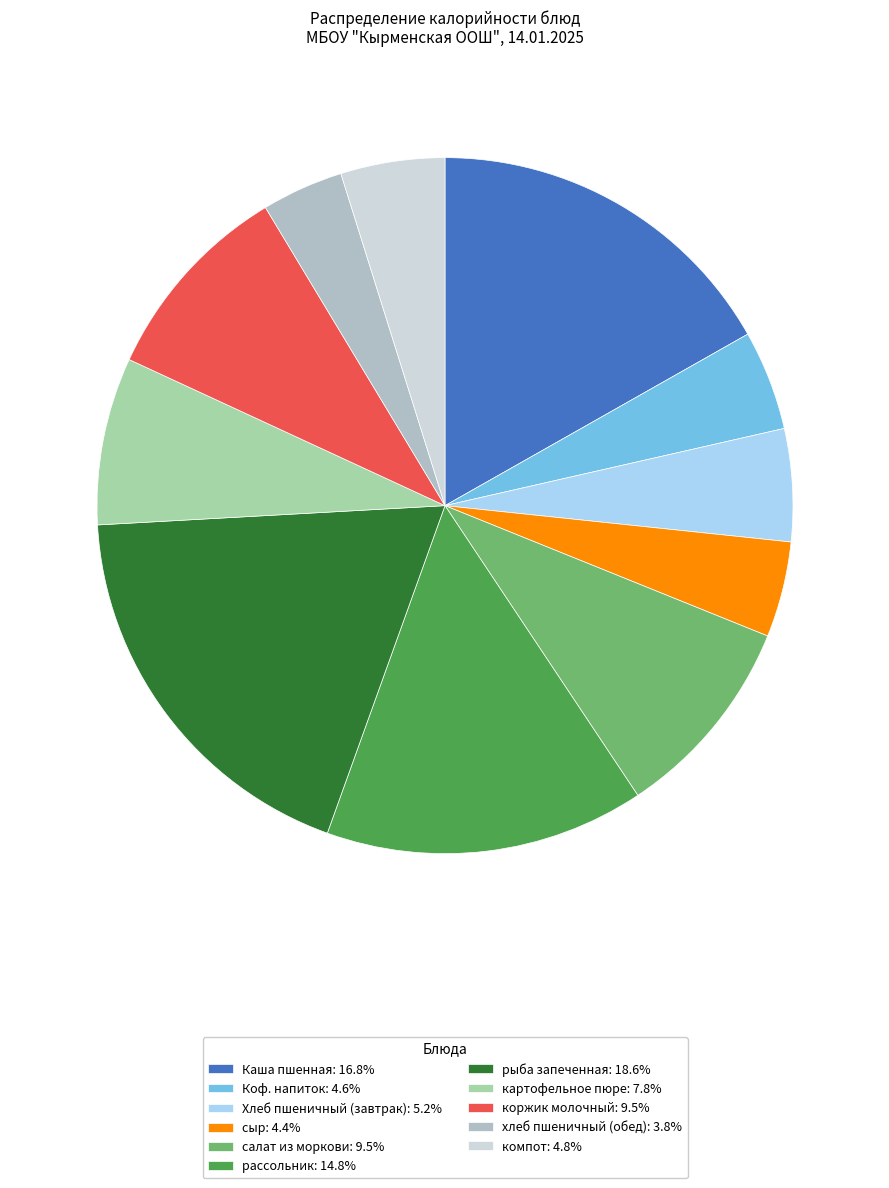

Rank the categories by value from lowest to highest.

хлеб пшеничный (обед), сыр, Коф. напиток, компот, Хлеб пшеничный (завтрак), картофельное пюре, коржик молочный, салат из моркови, рассольник, Каша пшенная, рыба запеченная